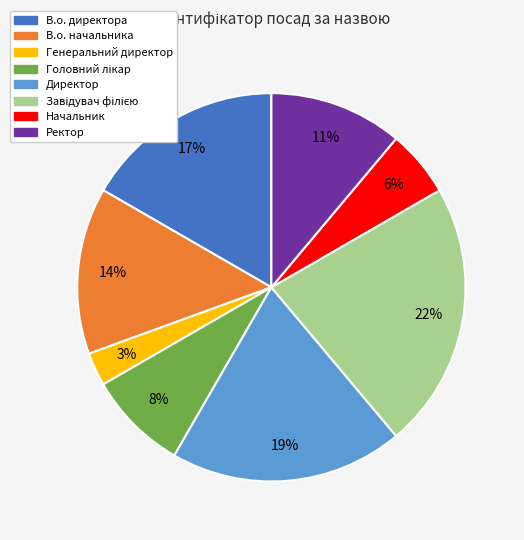

Combined, do Начальник and Ректор account for over 50%?

No